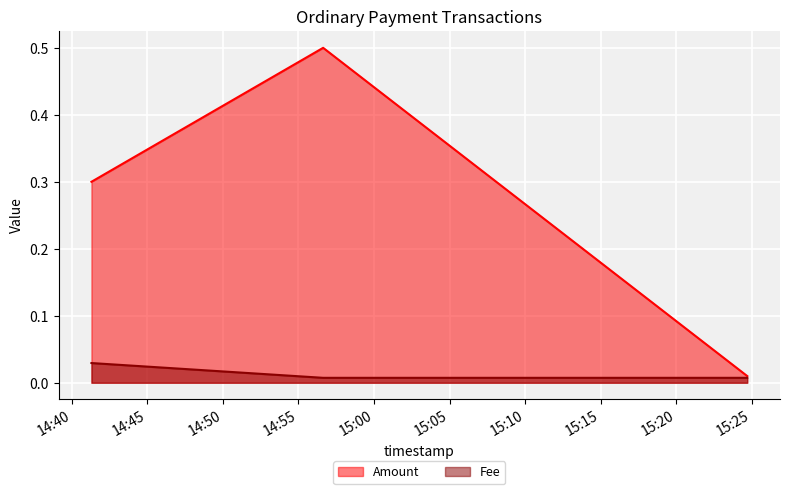

What is the greatest value displayed?

0.5